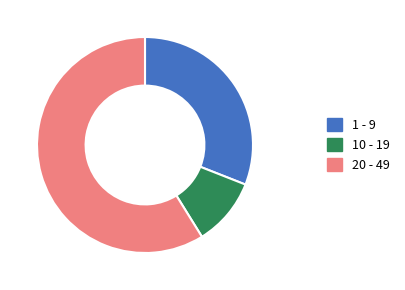

Is it true that 20 - 49 is 49% of the pie?

False